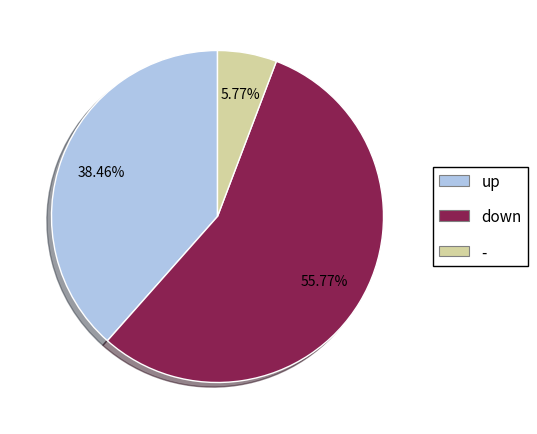

To the nearest percent, what is the difference between the up and - slice percentages?

33%